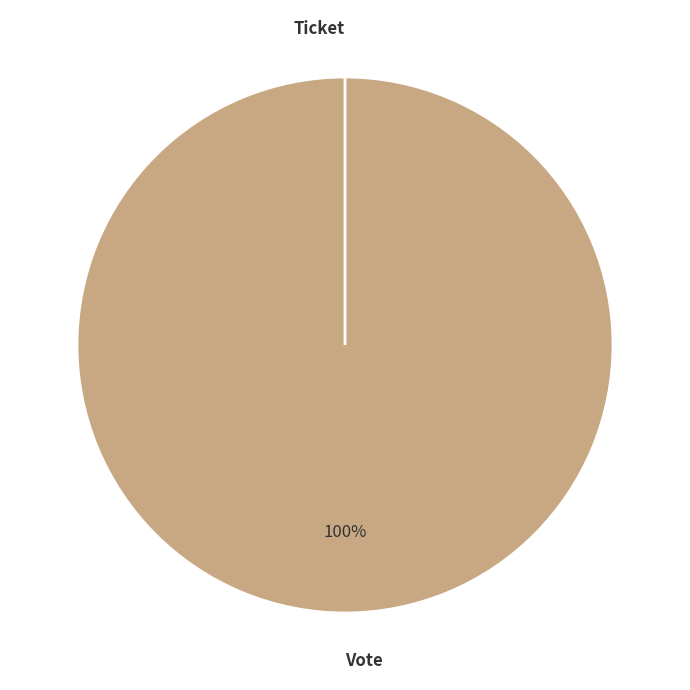

What is the change in value from Vote to Ticket?

-1